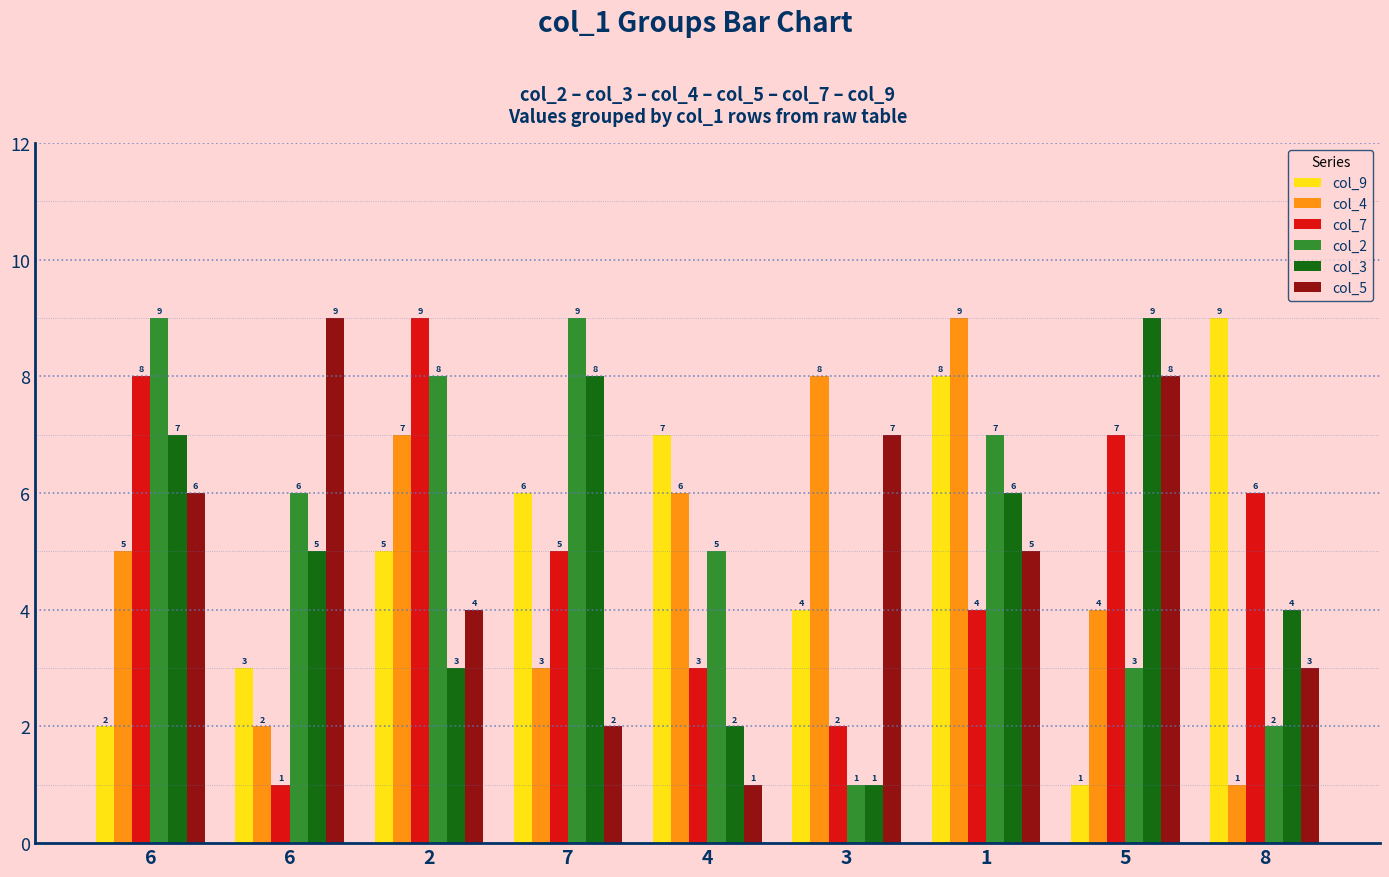

How many bars are there in each group?

6